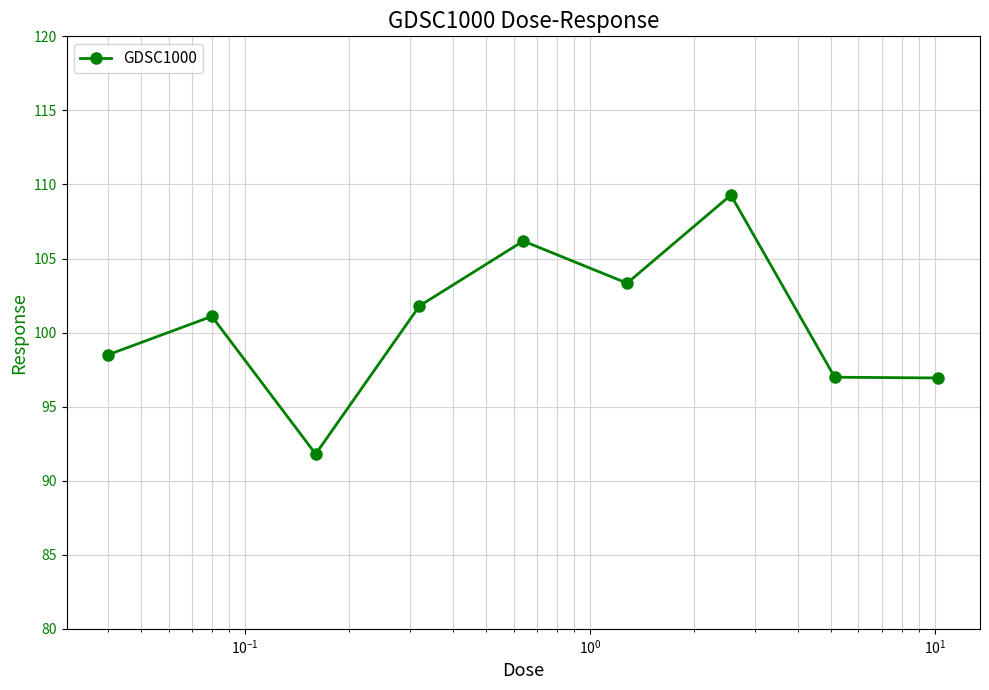

What is the maximum value shown in the chart?

109.3